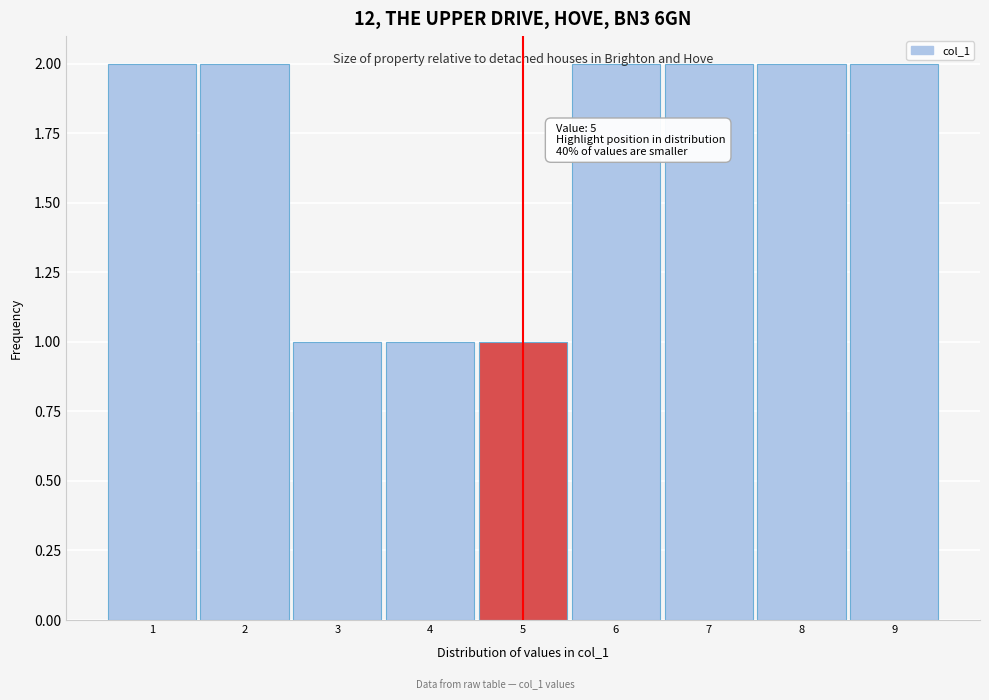

What is the sum of all values?

15